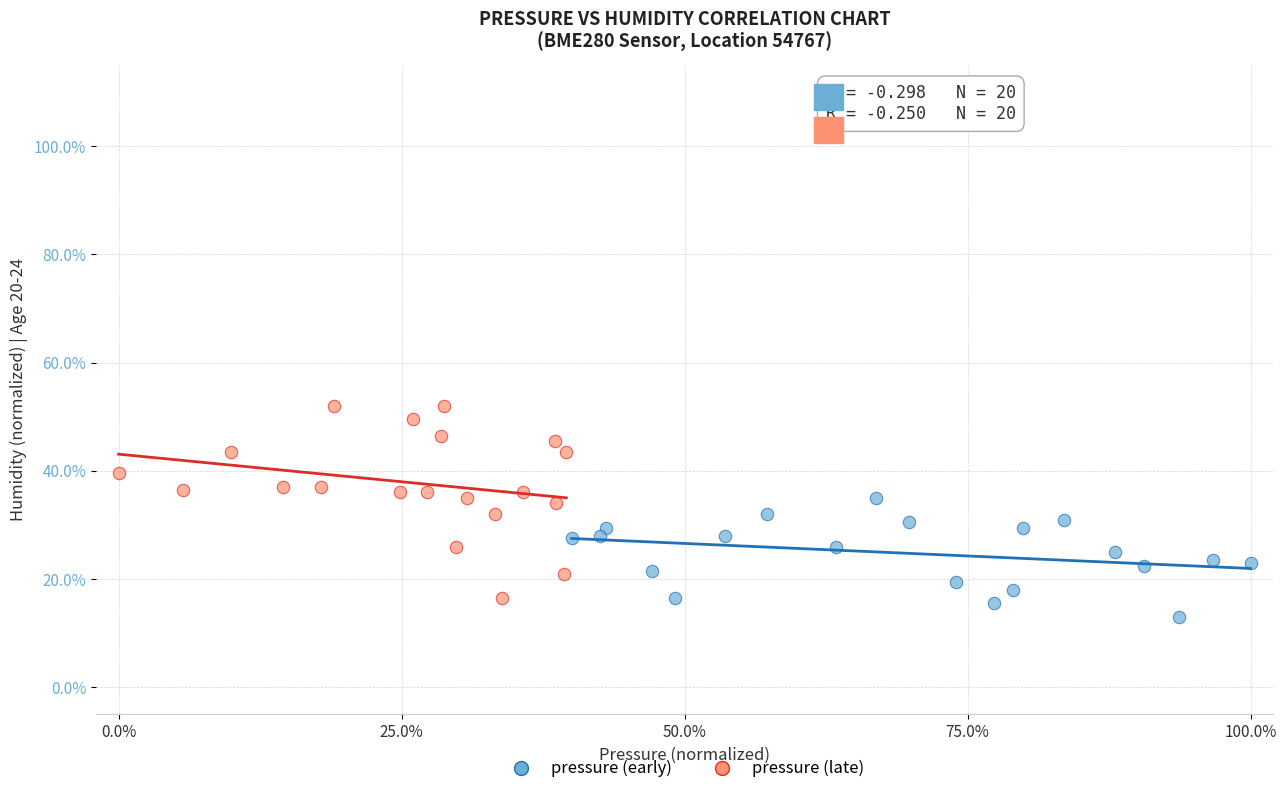

Which series has the largest Y range (max minus min)?

pressure (late)